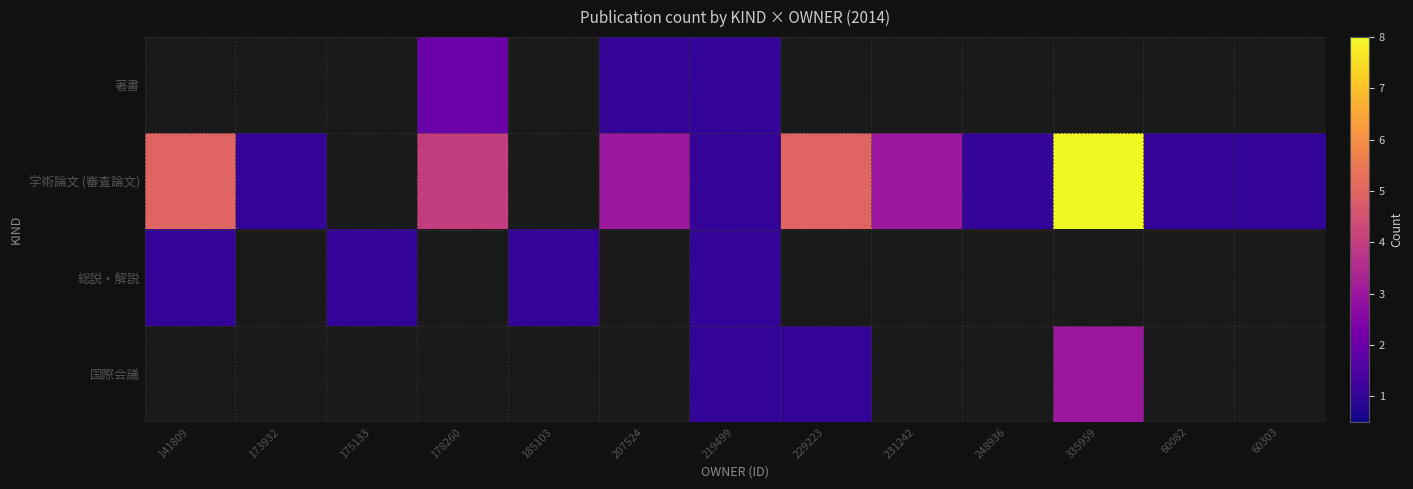

What is the maximum value shown in the chart?

8